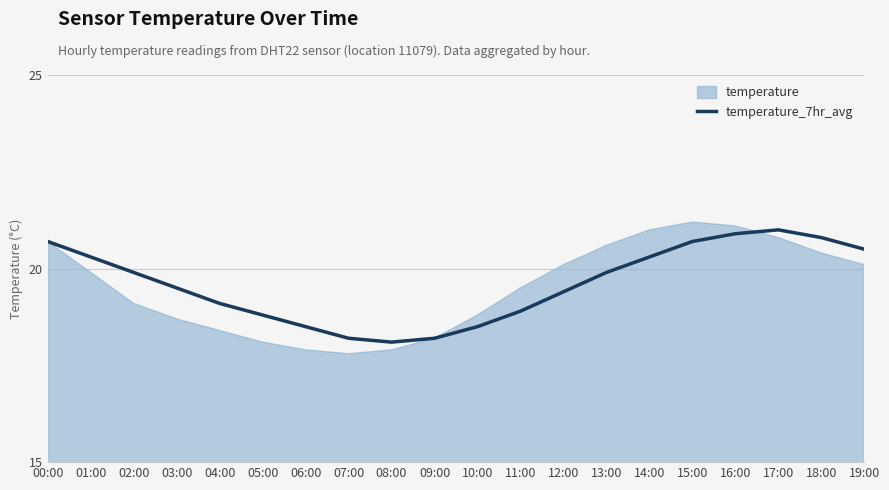

What is the maximum value shown in the chart?

21.0